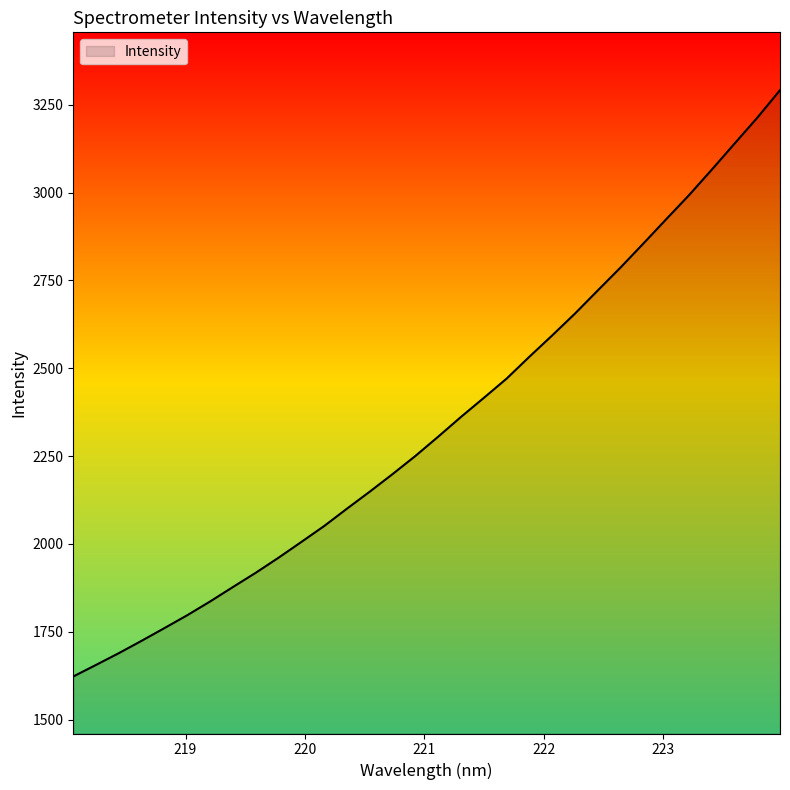

What is the difference between the maximum and minimum values?

1668.6